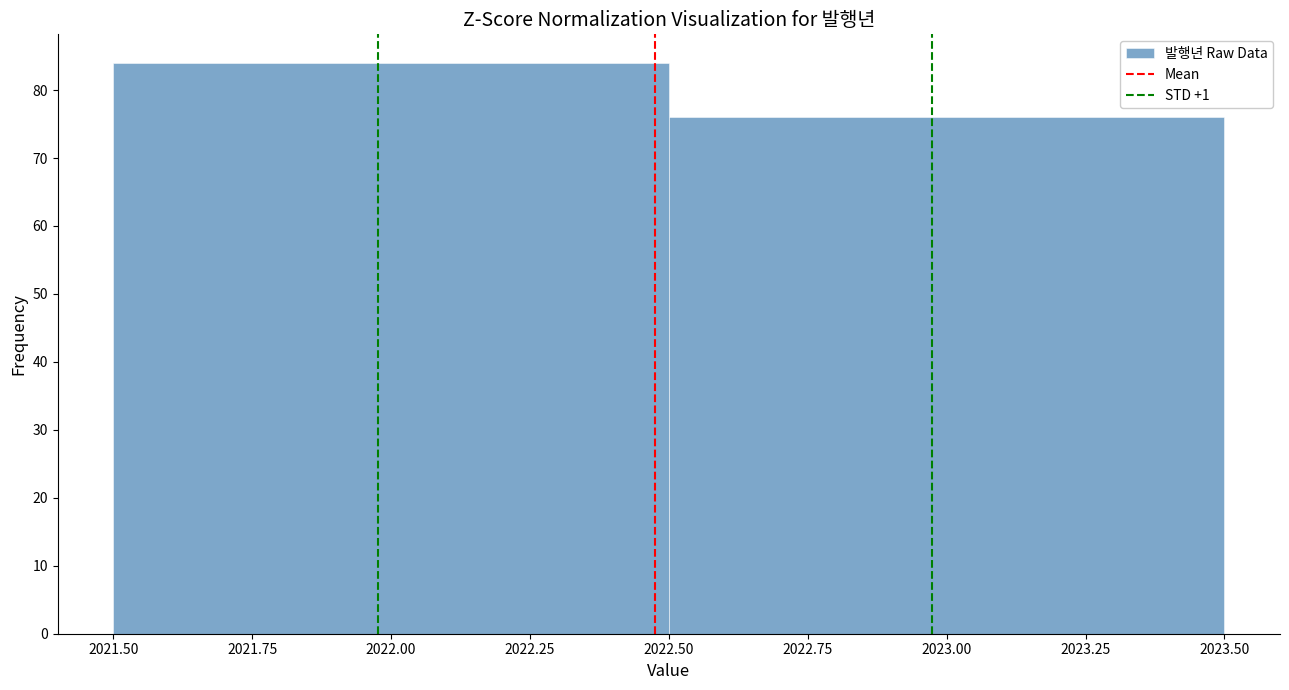

Reading left to right, transcribe this chart: for each bar, give the range it covers on the x-axis and its height. The values are not printed on the chart, so give them approximately, as read against the axis.

2021.50 to 2022.50: 84
2022.50 to 2023.50: 76